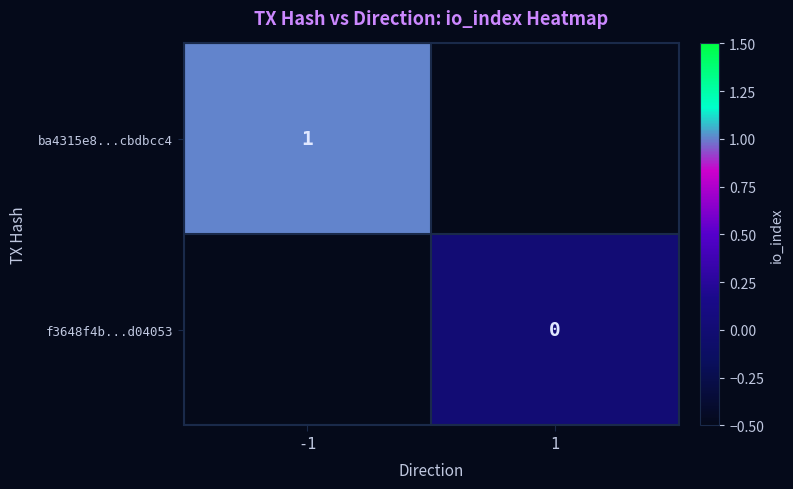

Which category has the lowest value across all series?

1